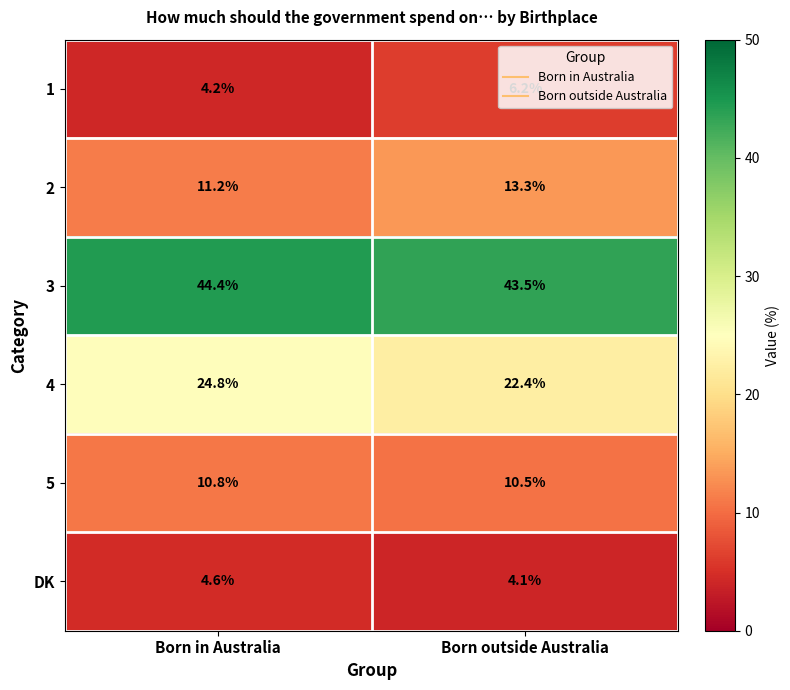

Is the value of DK at Born outside Australia greater than the value of 4 at Born in Australia?

No